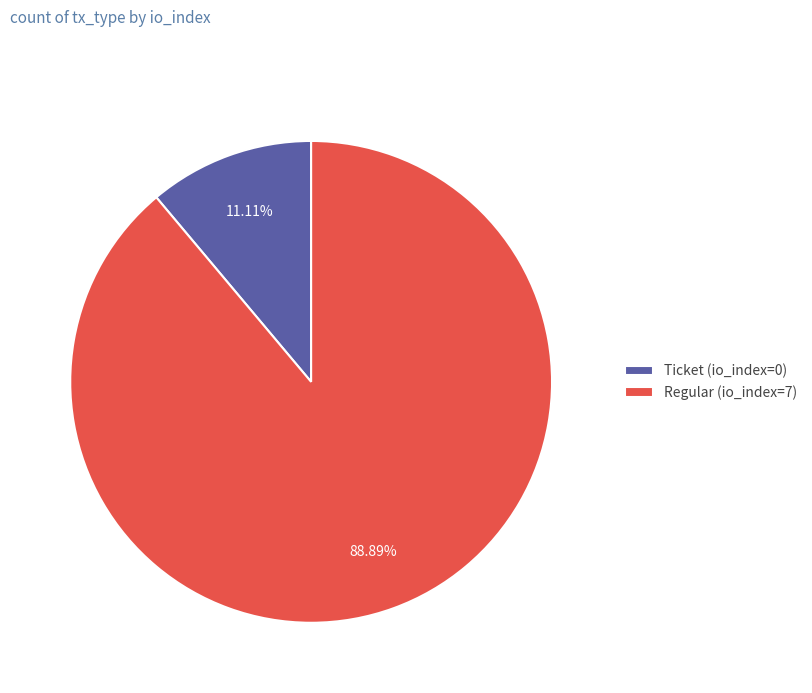

Between Regular (io_index=7) and Ticket (io_index=0), which is larger?

Regular (io_index=7)